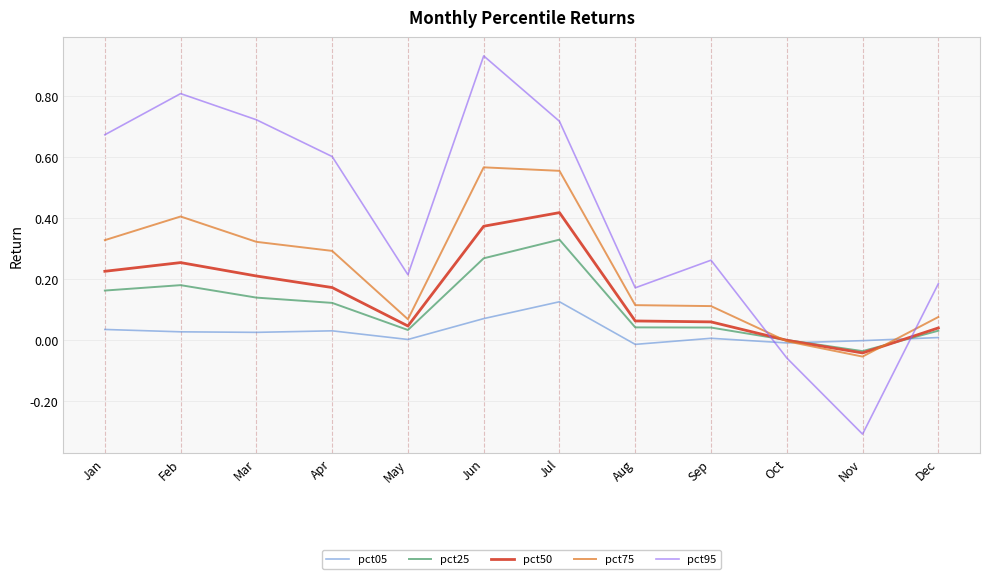

True or false: pct95 and pct75 intersect in this chart.

True